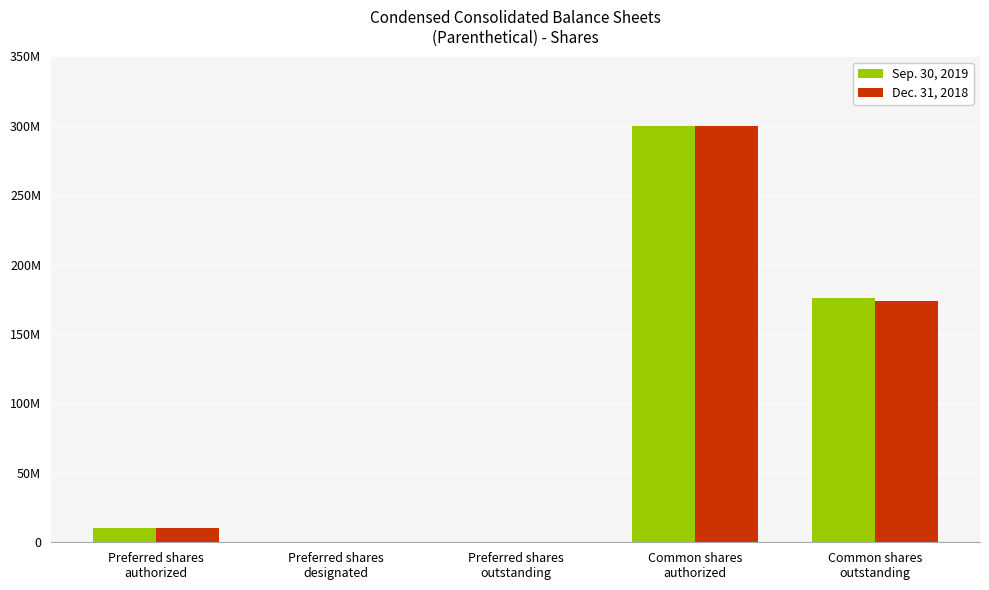

Does the chart contain stacked bars?

No